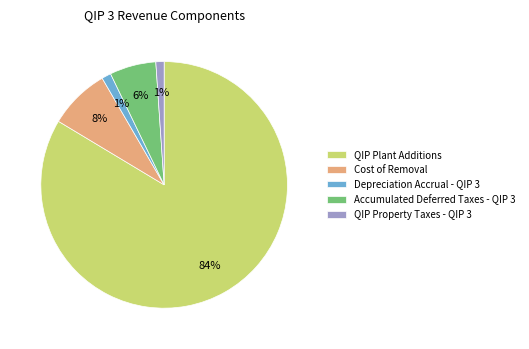

To the nearest percent, what is the difference between the Cost of Removal and Accumulated Deferred Taxes - QIP 3 slice percentages?

2%